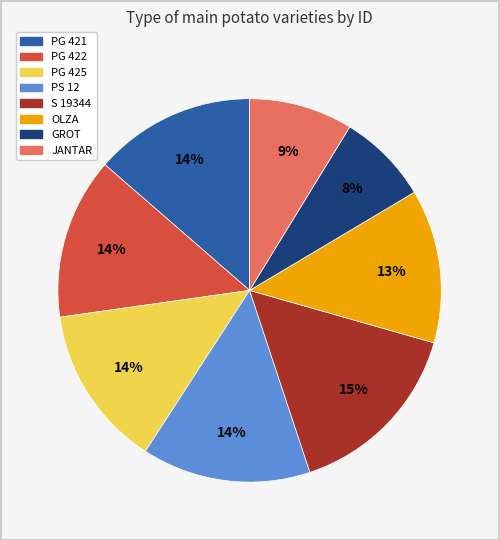

Combined, do PG 425 and PS 12 account for over 50%?

No